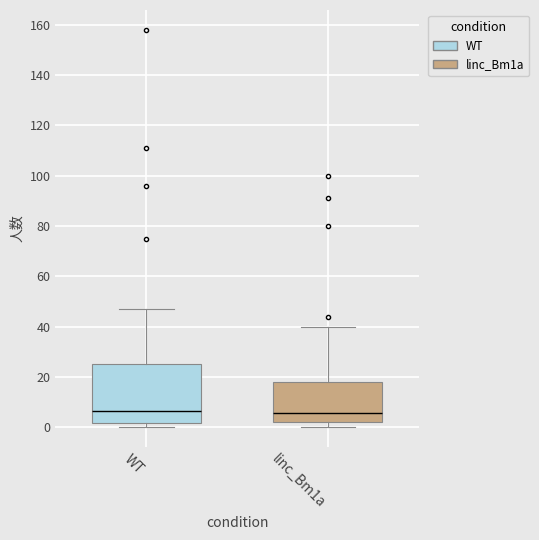

Reading left to right, read every box against the y-axis: the position of its median line, the range the box covers, and the ends of its whiskers. The values are not printed on the chart, so give them approximately, as read against the axis.

WT: median 6, box 2 to 26, whiskers 0 to 48
linc_Bm1a: median 6, box 2 to 18, whiskers 0 to 40